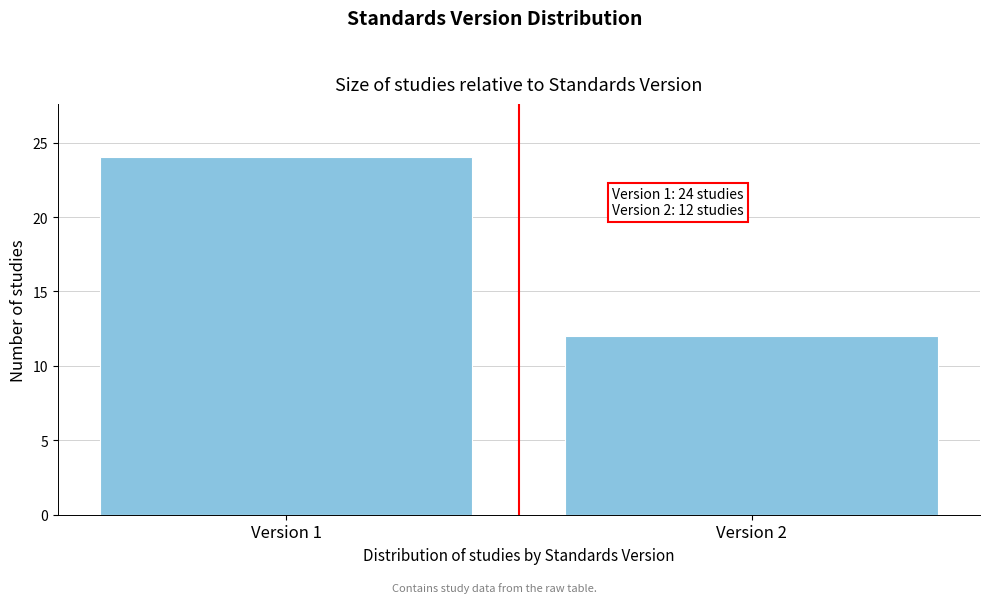

Reading left to right, list all the values displayed in this chart.

Version 1=24	Version 2=12